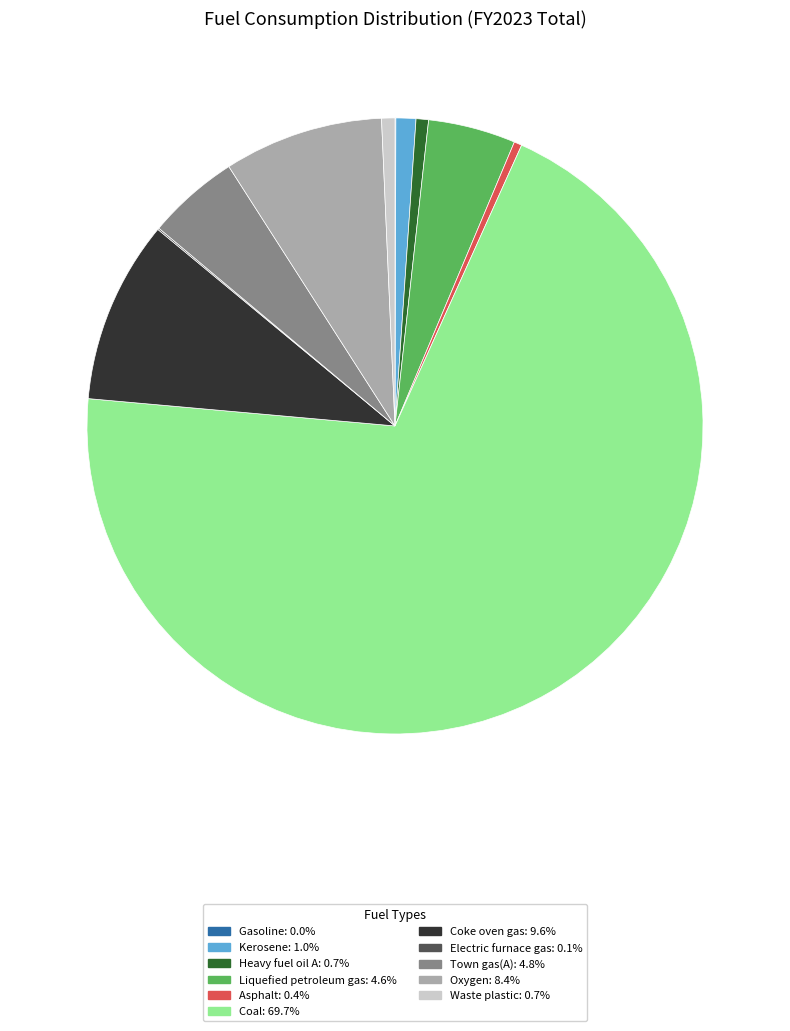

Do Oxygen and Heavy fuel oil A together represent more than half of the pie?

No